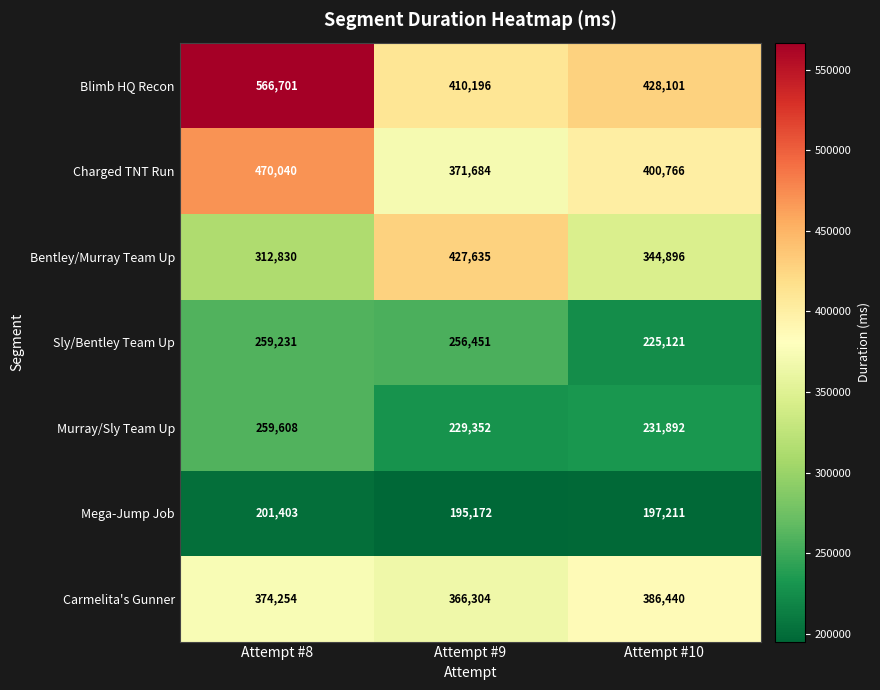

True or false: Murray/Sly Team Up has a value of 88532 at Attempt #8.

False